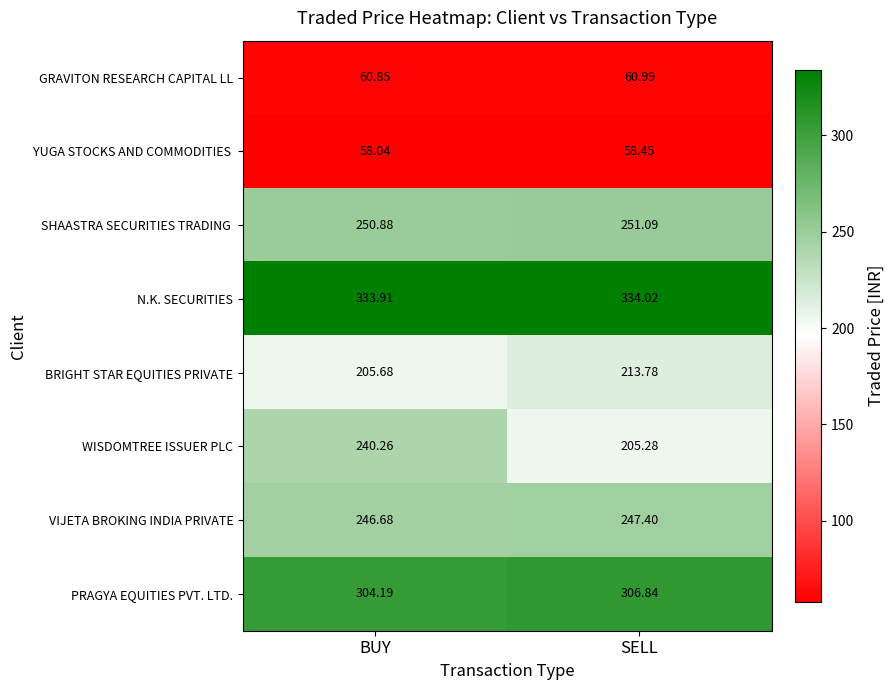

Where does the PRAGYA EQUITIES PVT. LTD. series first go above 306?

SELL